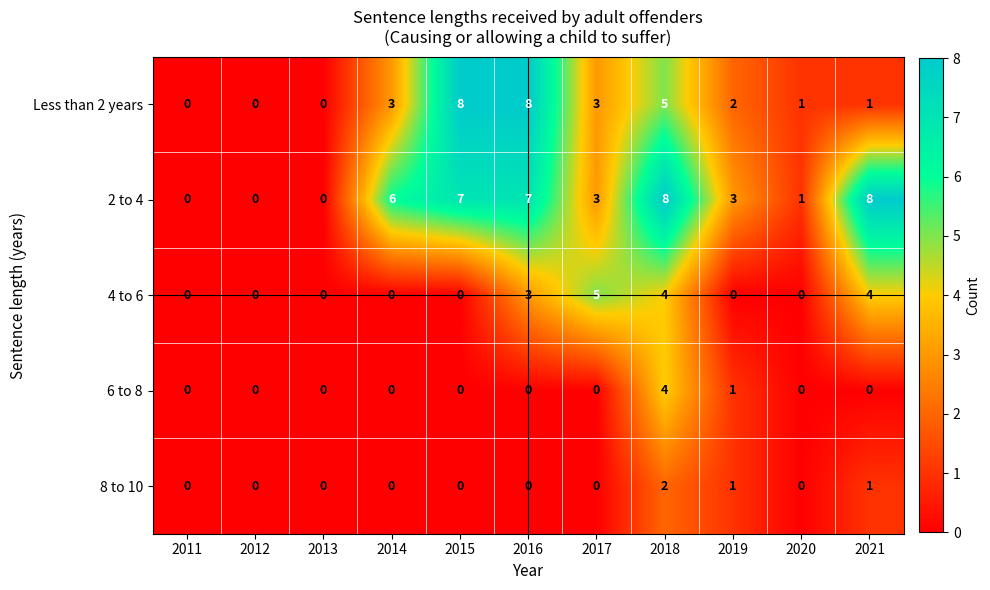

What is the difference between the highest and lowest values at 2019?

3